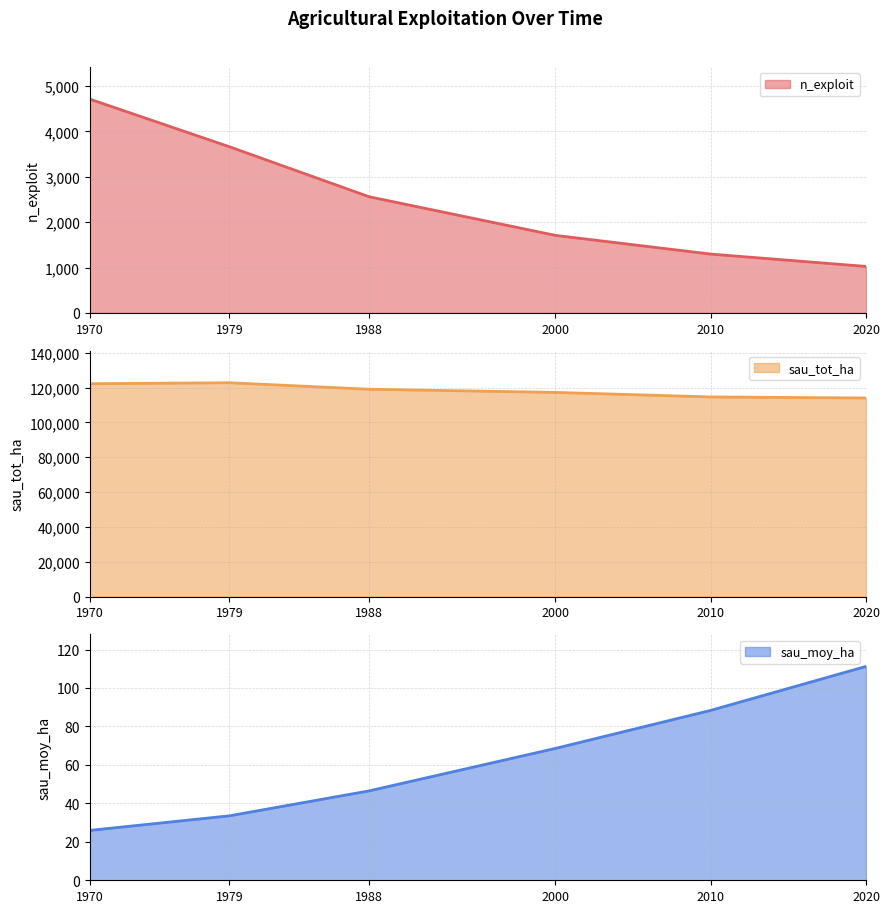

List the series in order of their peak value, highest first.

sau_tot_ha, n_exploit, sau_moy_ha